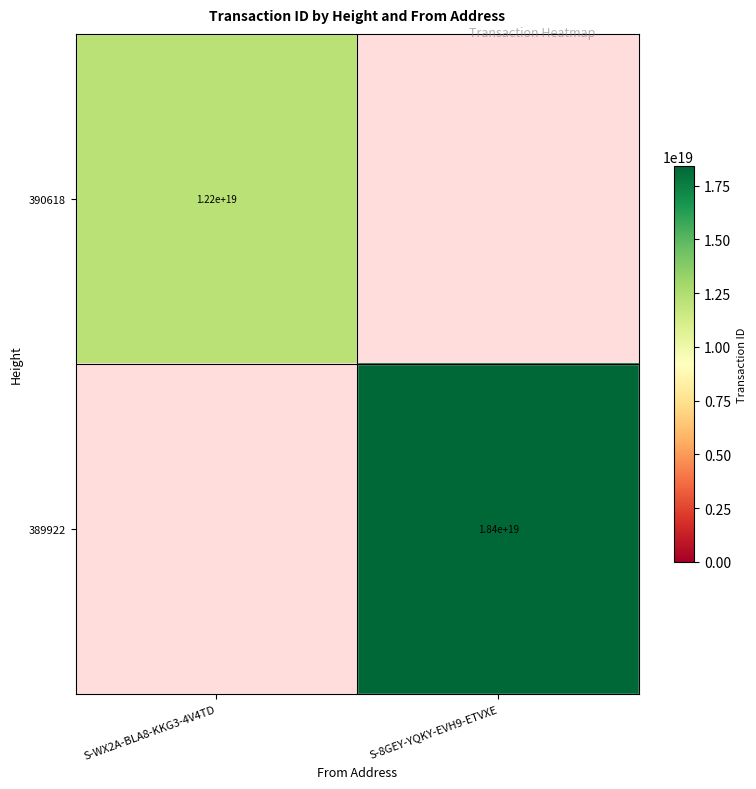

True or false: 390618 has a value of 12200000000000000000 at S-WX2A-BLA8-KKG3-4V4TD.

True